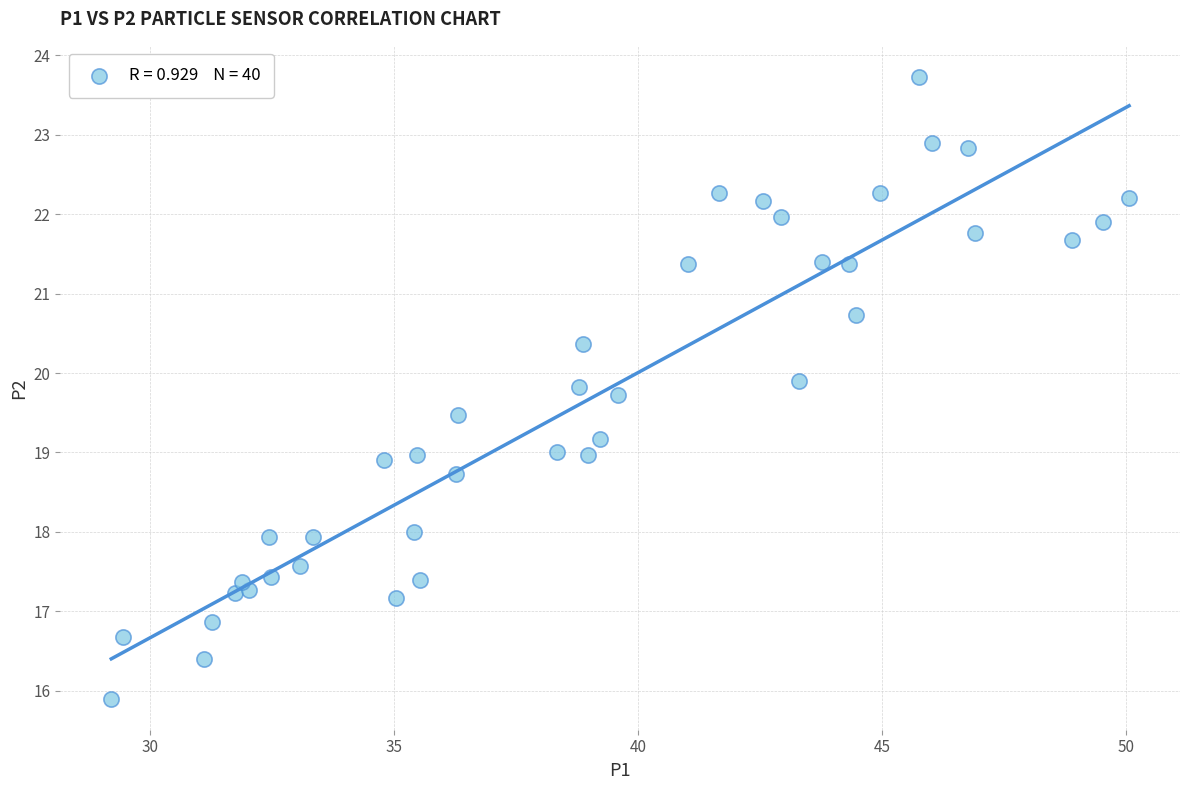

What is the range of X values (max minus min)?

20.9